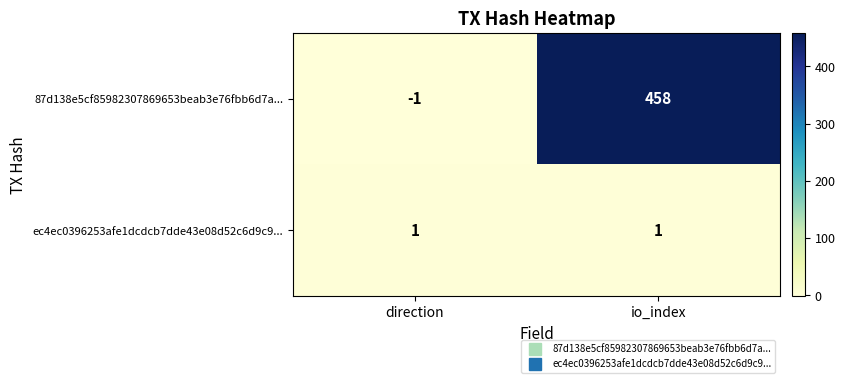

Reading right to left, extract all data points from this chart.

87d138e5cf85982307869653beab3e76fbb6d7a...: io_index=458	direction=-1
ec4ec0396253afe1dcdcb7dde43e08d52c6d9c9...: io_index=1	direction=1